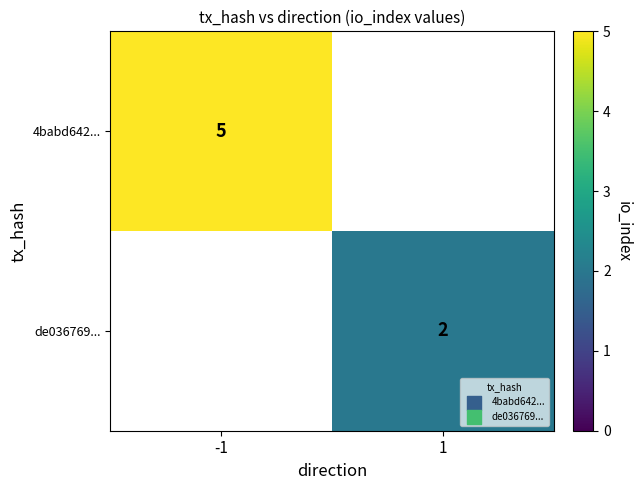

The de036769... series shows 2 at 1. True or false?

True